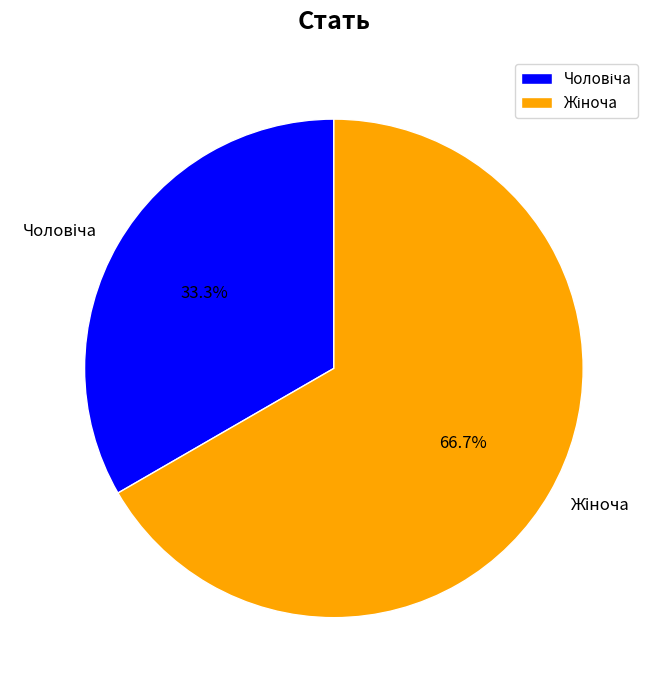

Is there any slice that represents more than half of the pie?

Yes